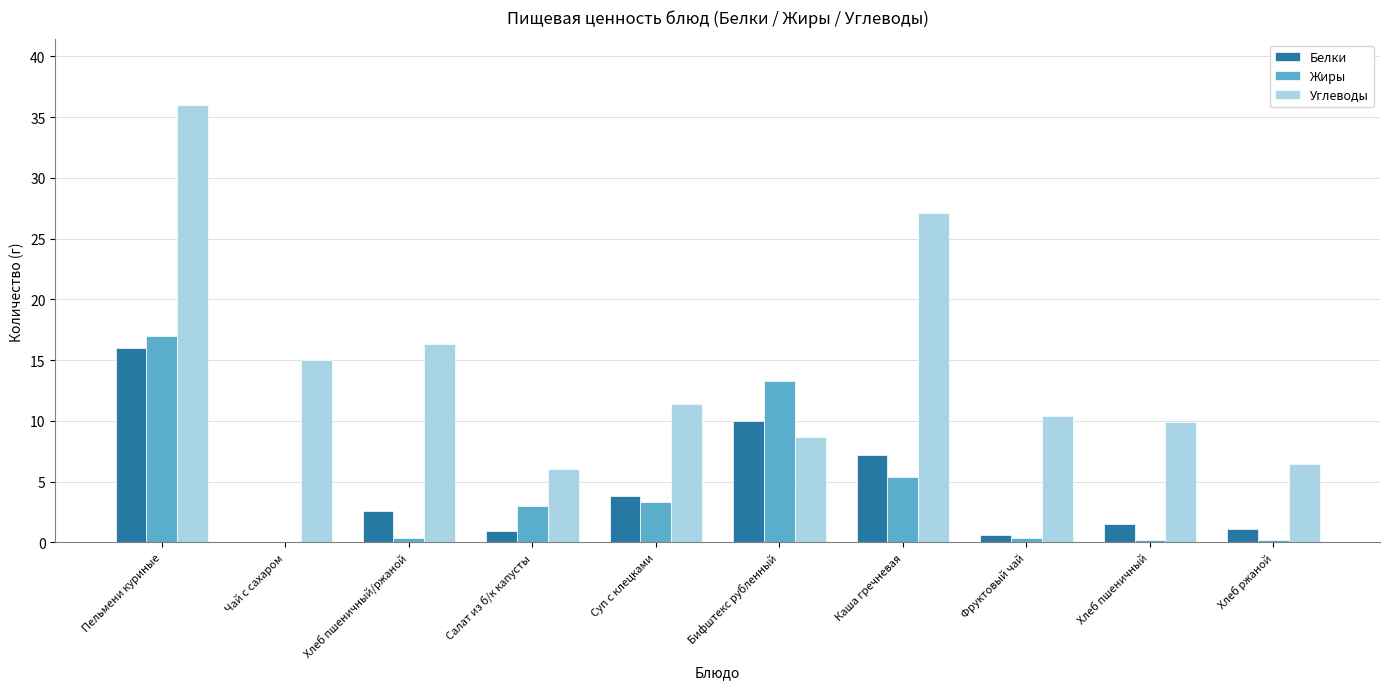

What is the sum of all Белки values?

43.8